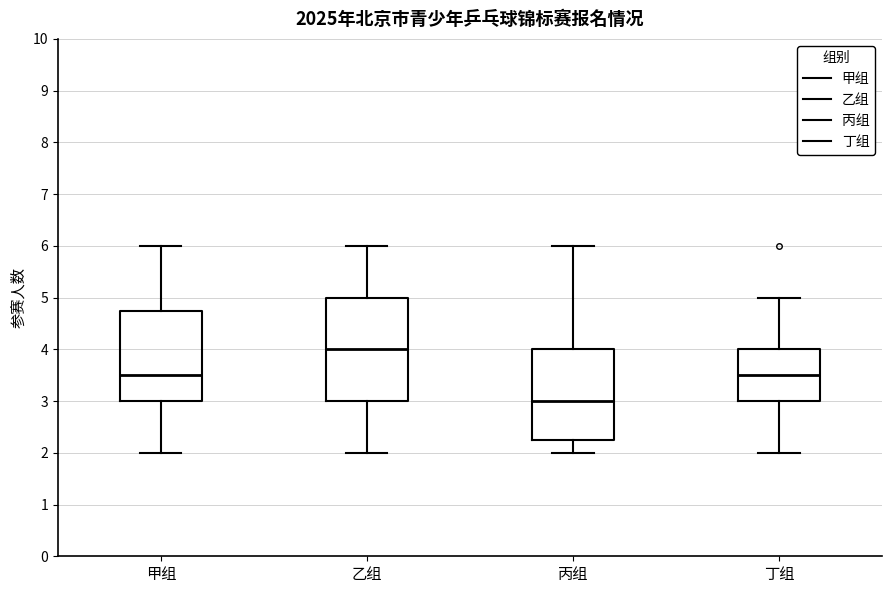

Reading left to right, read every box against the y-axis: the position of its median line, the range the box covers, and the ends of its whiskers. The values are not printed on the chart, so give them approximately, as read against the axis.

甲组: median 3.5, box 3.0 to 4.8, whiskers 2.0 to 6.0
乙组: median 4.0, box 3.0 to 5.0, whiskers 2.0 to 6.0
丙组: median 3.0, box 2.3 to 4.0, whiskers 2.0 to 6.0
丁组: median 3.5, box 3.0 to 4.0, whiskers 2.0 to 5.0